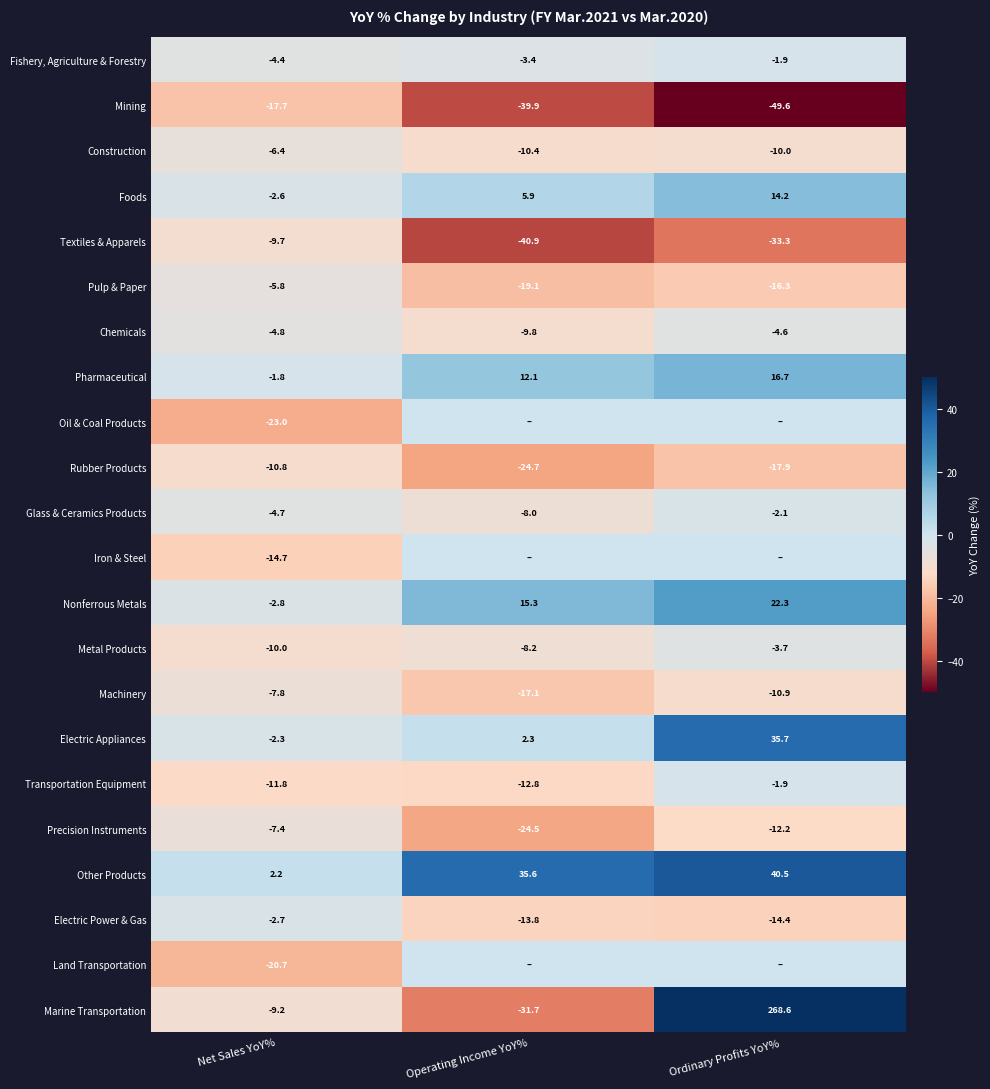

Rank the categories by Foods value from highest to lowest.

Ordinary Profits YoY%, Operating Income YoY%, Net Sales YoY%